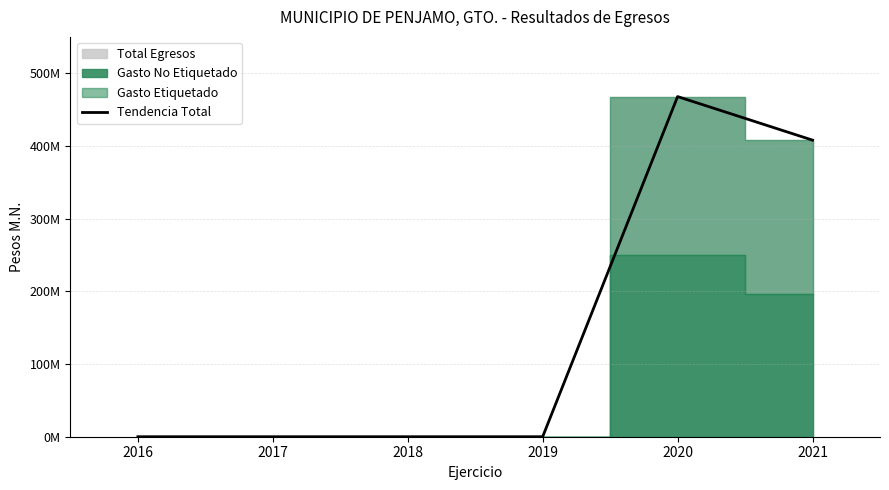

The chart shows a value of -246050717.8 at 2018. True or false?

False